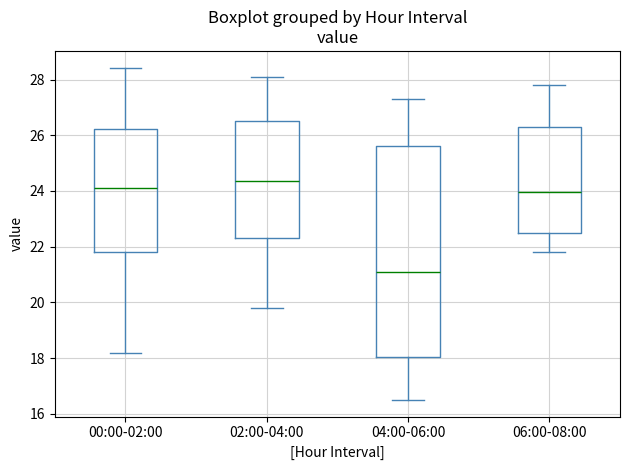

Which box is the tallest, from its lower edge to its upper edge?

04:00-06:00